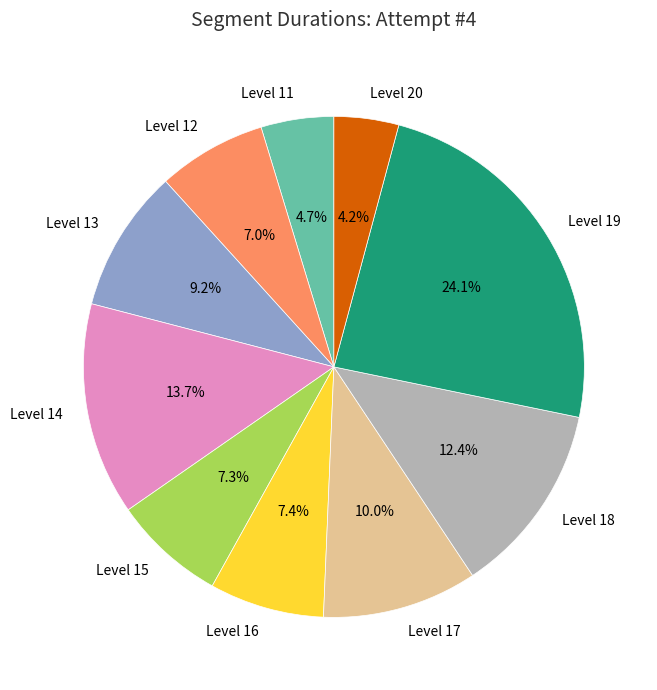

What is the ratio of the value at Level 11 to the value at Level 16?

0.6